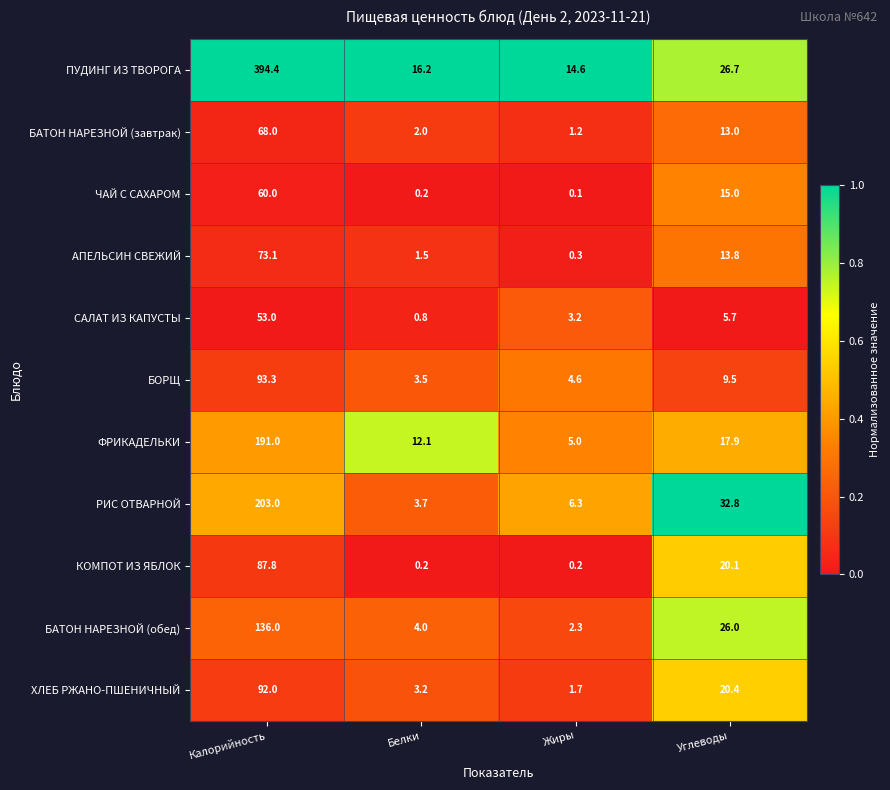

How many categories are shown in the chart?

4